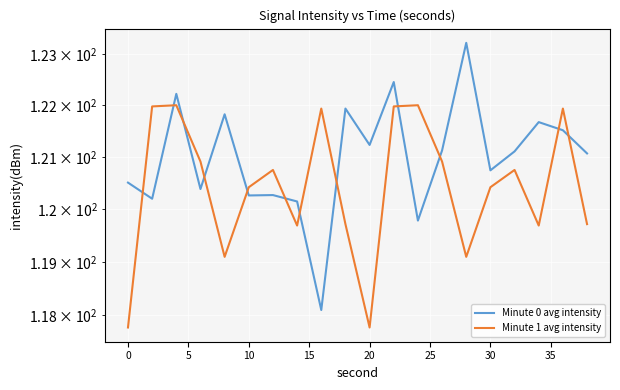

What is the difference between the Minute 1 avg intensity values at 15 and 10?

1.8